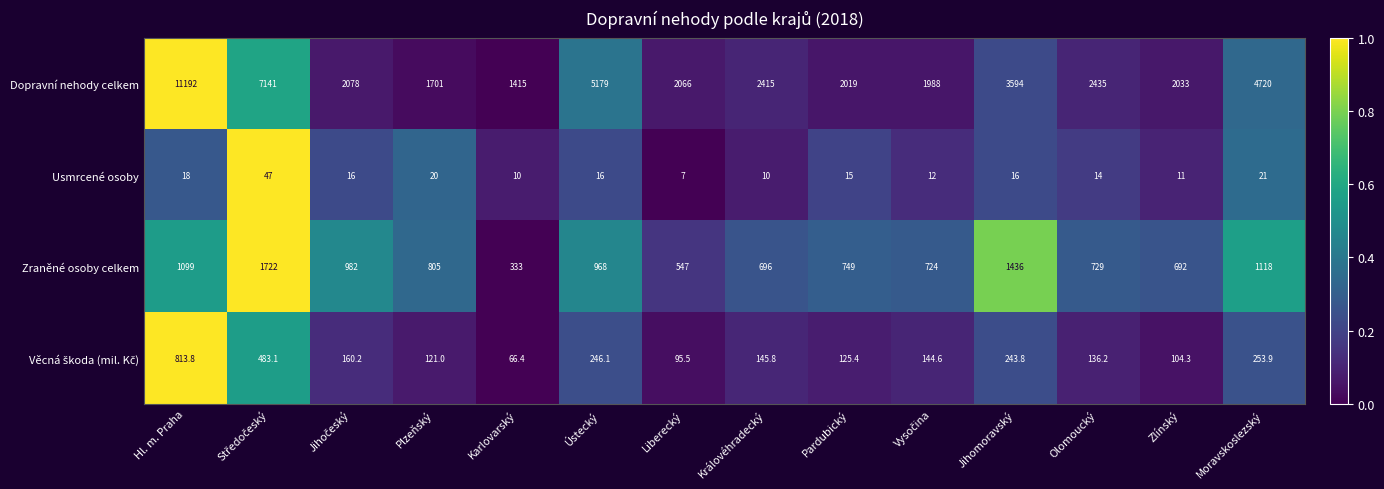

What is the spread (max minus min) of values at Moravskoslezský?

4699.0